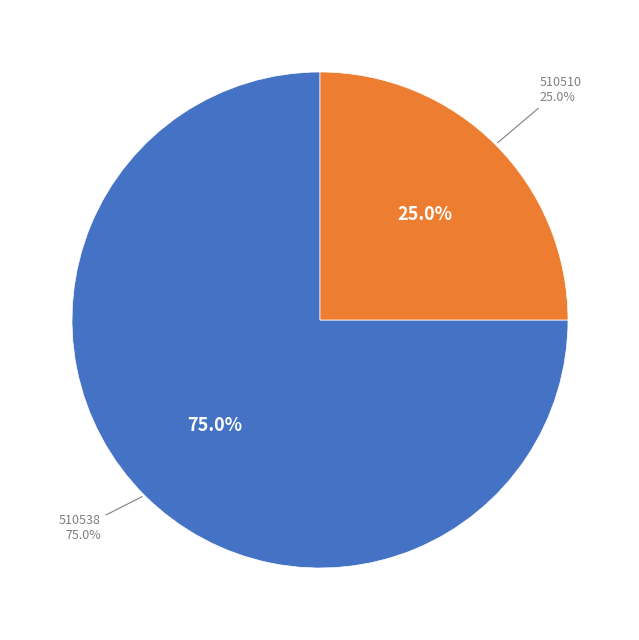

Rank the categories by value from lowest to highest.

510510, 510538